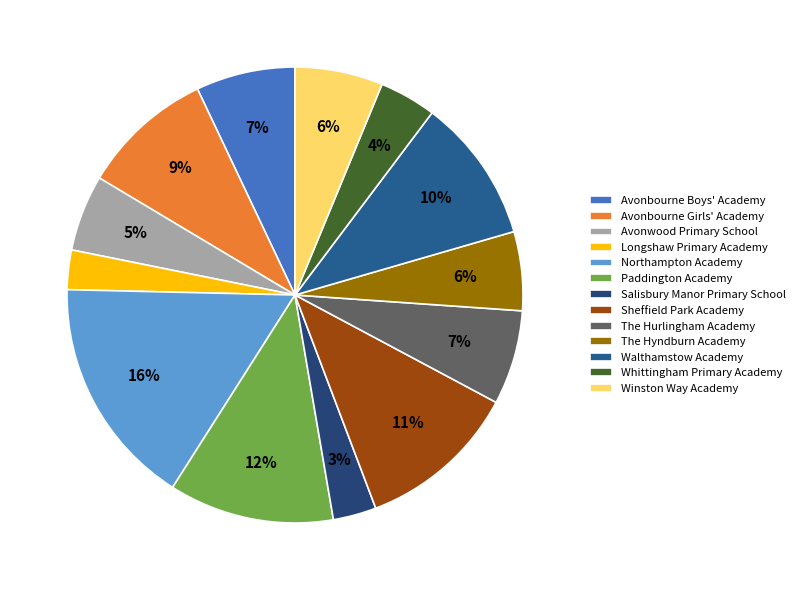

How many segments does this pie chart have?

13